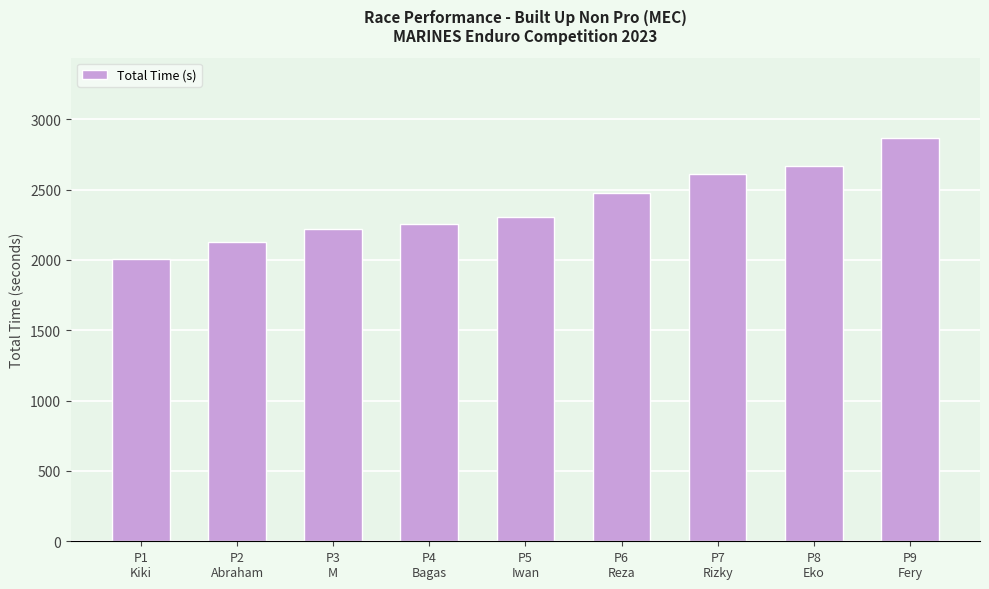

What is the value of the 7th bar from the left?

2610.1